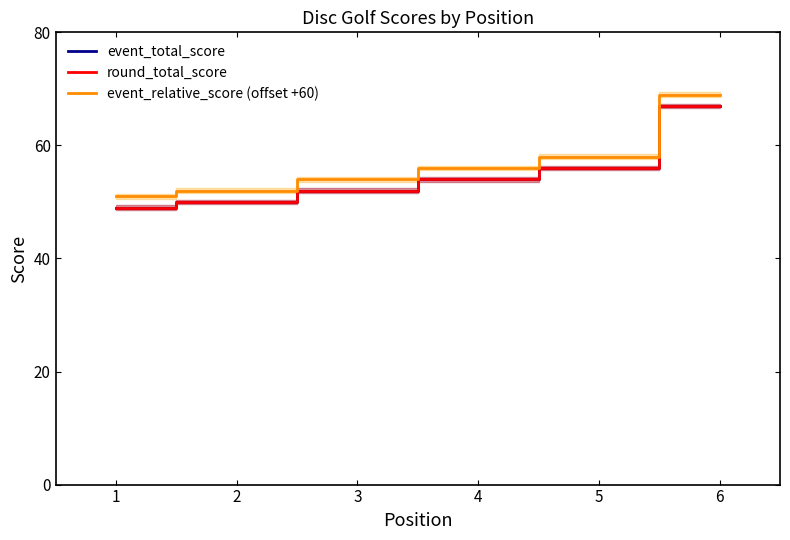

Is the value of round_total_score at 3 greater than the value of event_relative_score (offset +60) at 2?

No